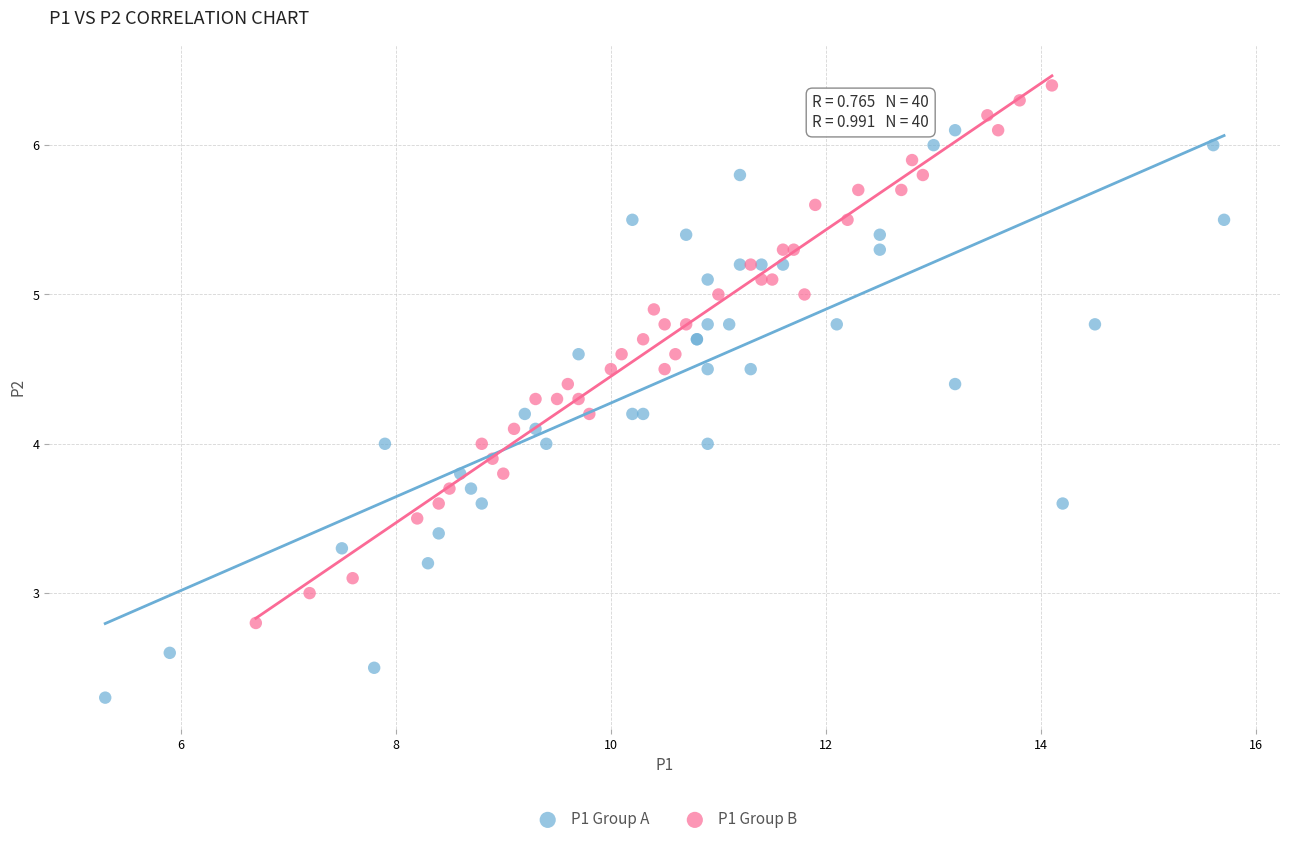

Which series has the largest Y range (max minus min)?

P1 Group A